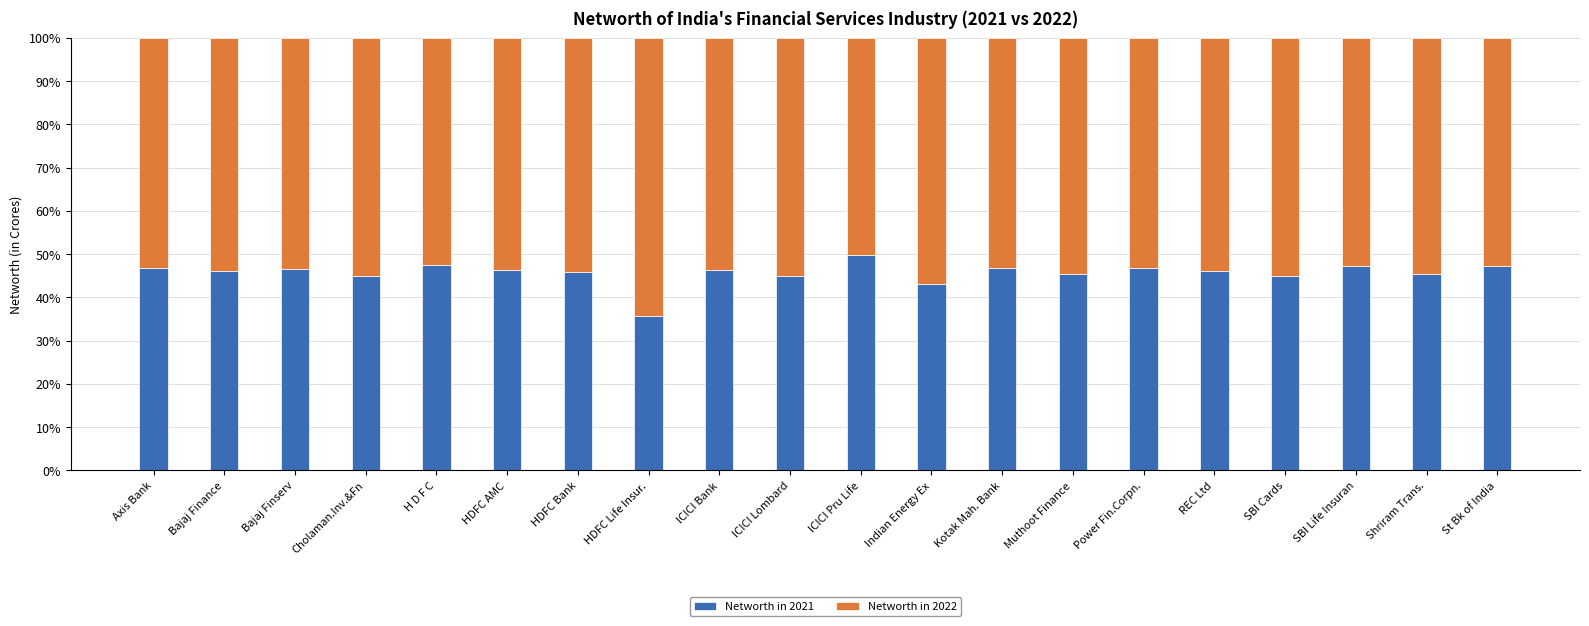

The value of Networth in 2021 at SBI Cards is 44.8. True or false?

True